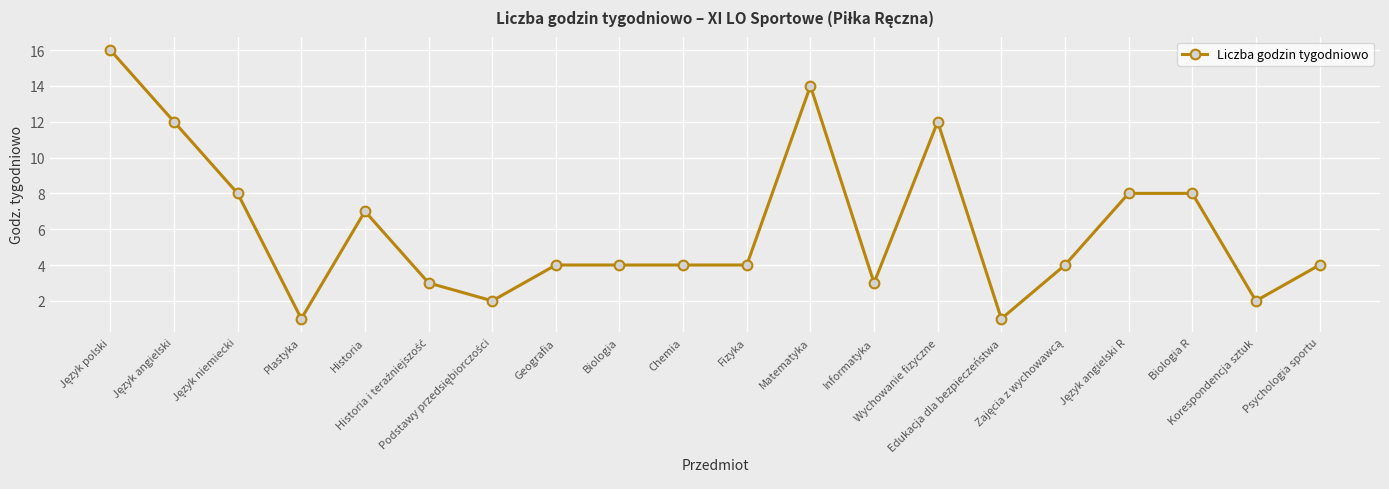

What is the maximum value shown in the chart?

16